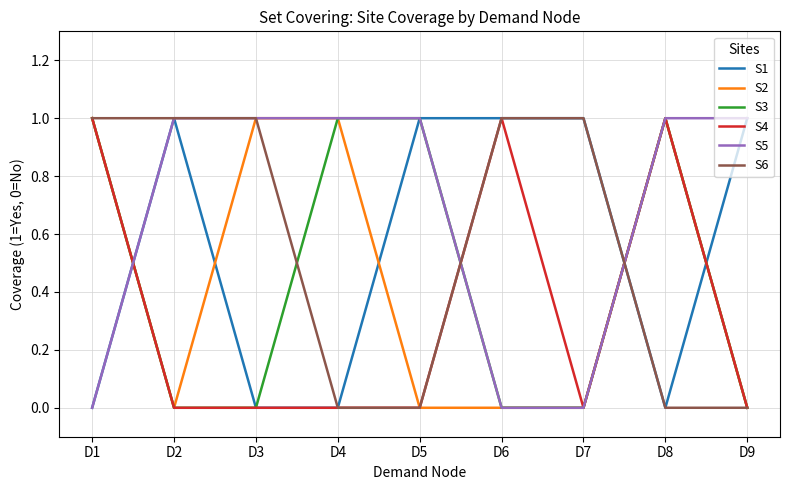

True or false: S2 has more than 0 points higher than both neighbors.

True